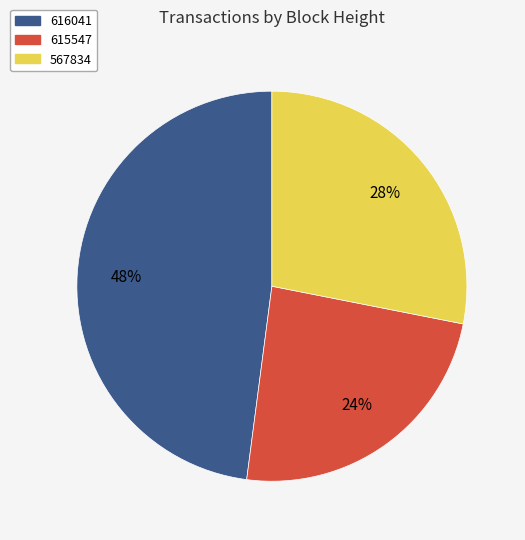

How many slices are in this pie chart?

3